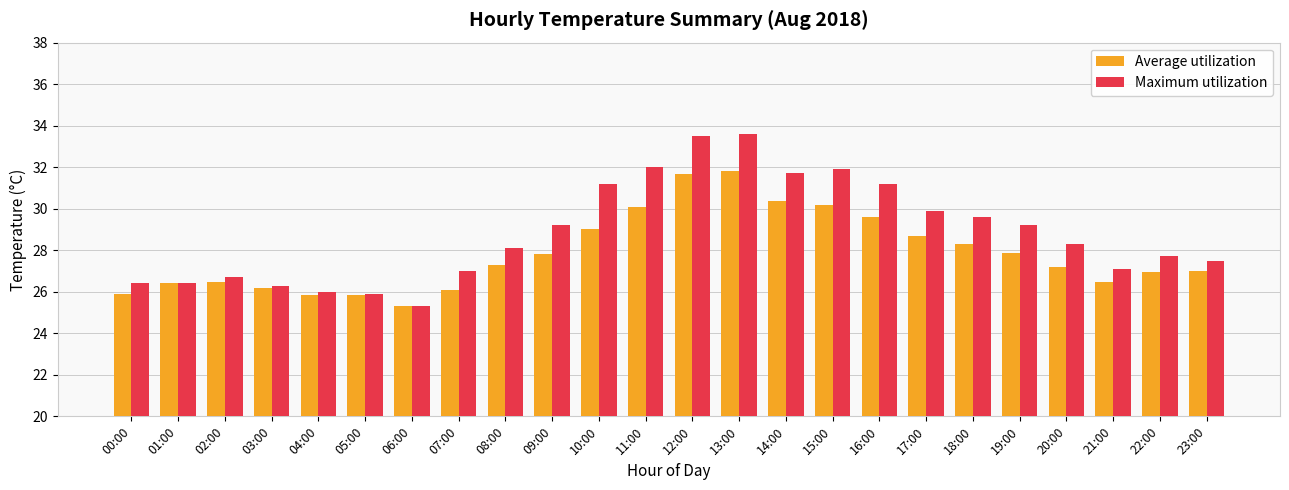

What is the total value across all series at 21:00?

53.6